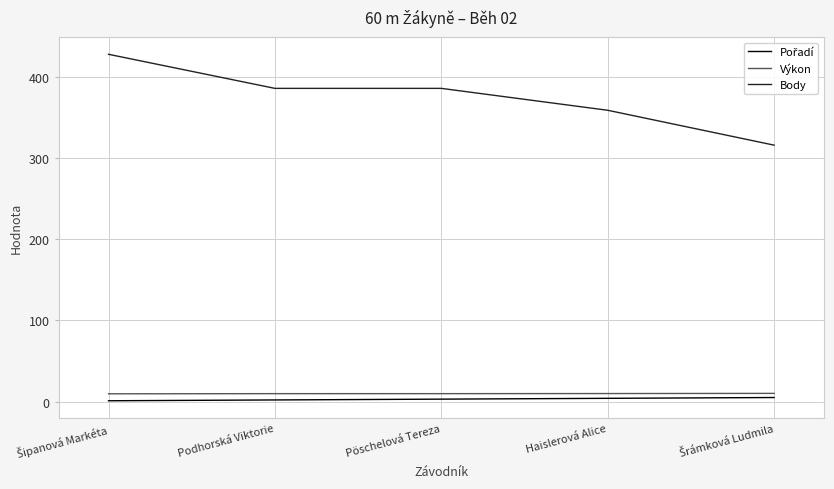

True or false: Body and Výkon cross at least once.

False